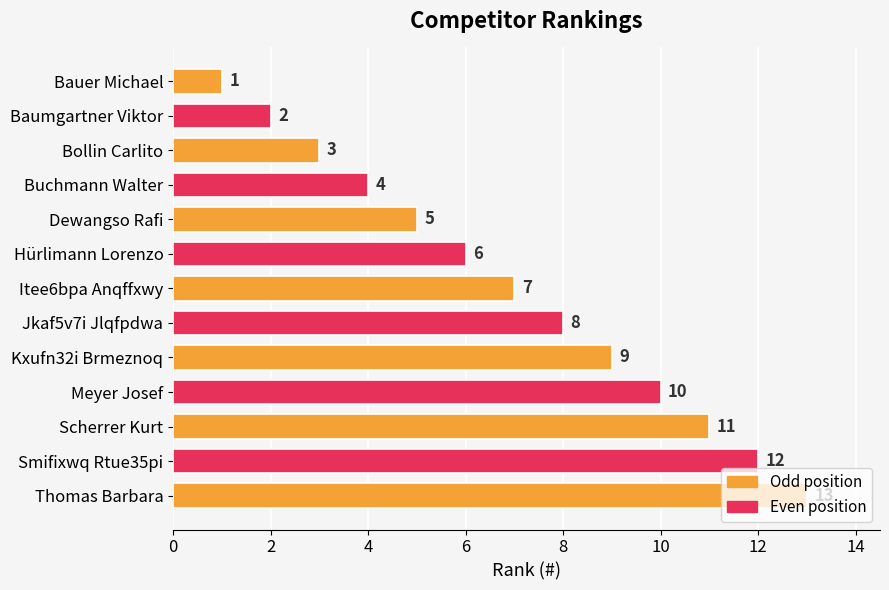

What is the value of the 4th bar from the top?

4